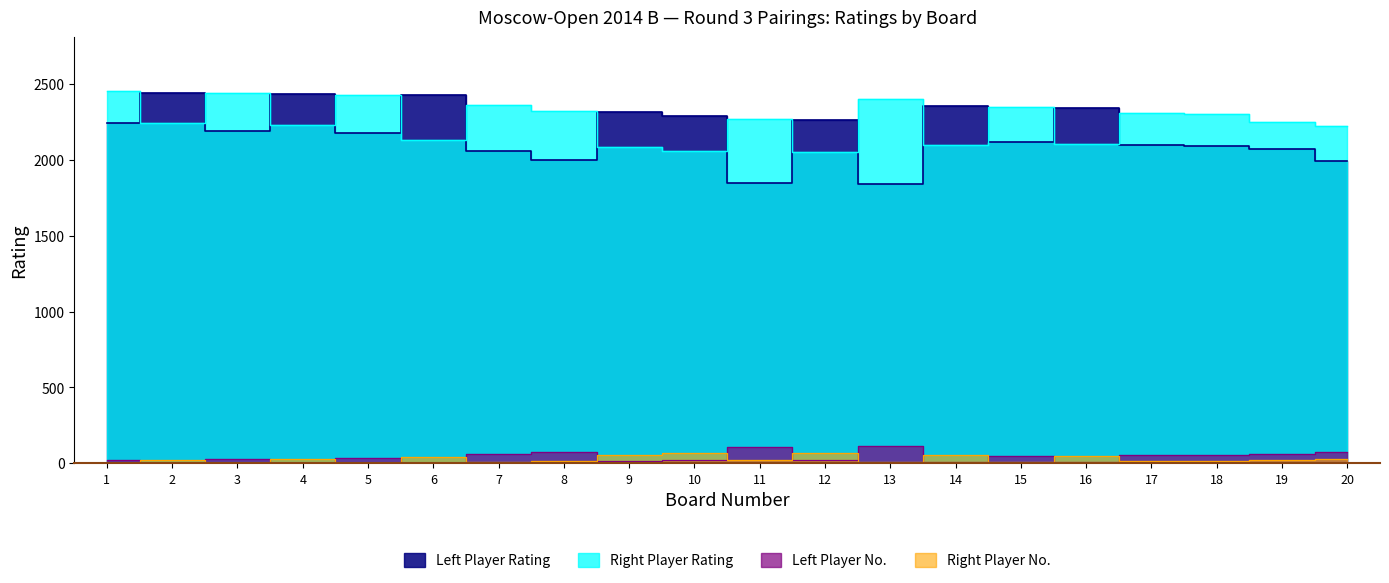

True or false: Left Rating and Right No. cross at least once.

False